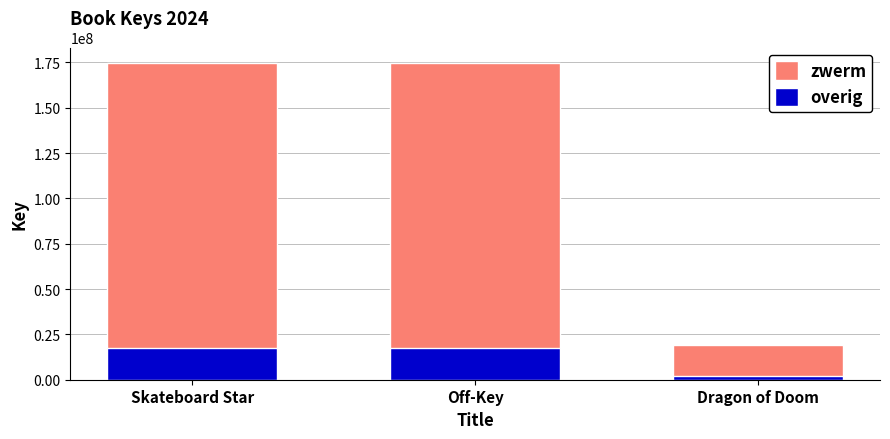

What is the difference between the highest and lowest values at Dragon of Doom?

17271415.8